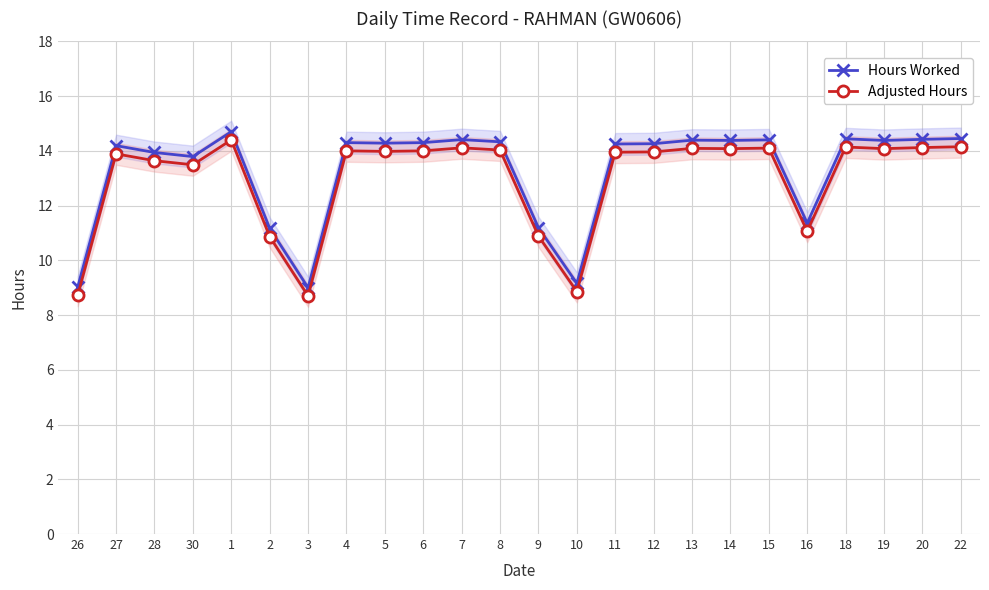

Which category has the lowest value in the Hours Worked series?

3